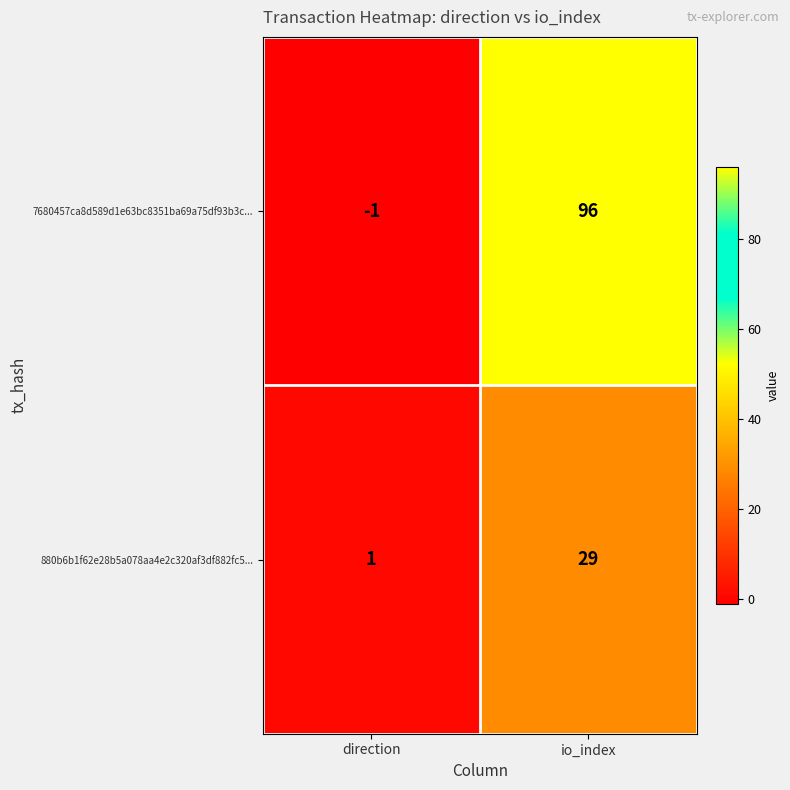

Which category has the lowest value in the 880b6b1f62e28b5a078aa4e2c320af3df882fc5... series?

direction